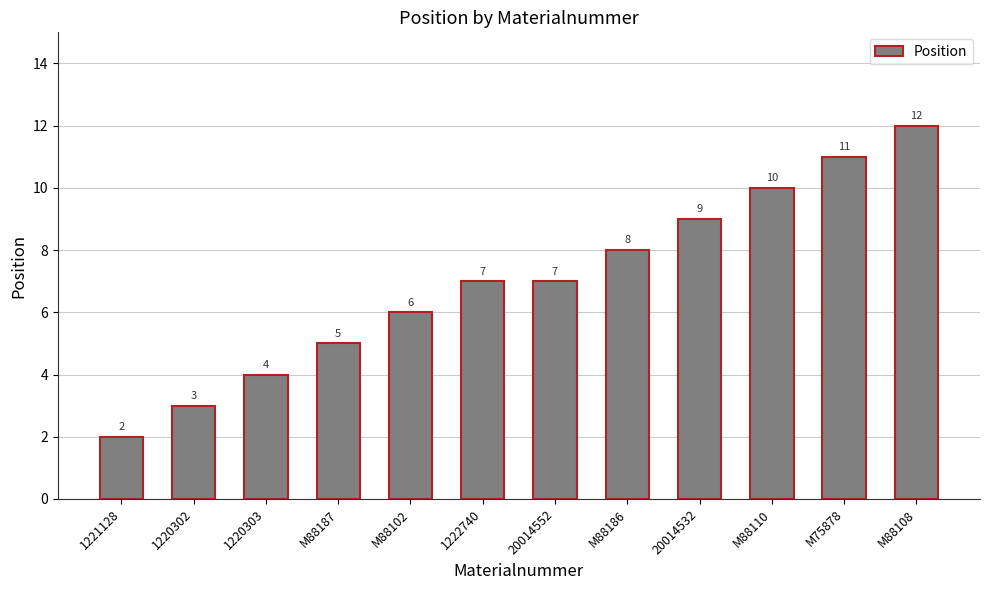

True or false: the data shows 12 at M88108.

True